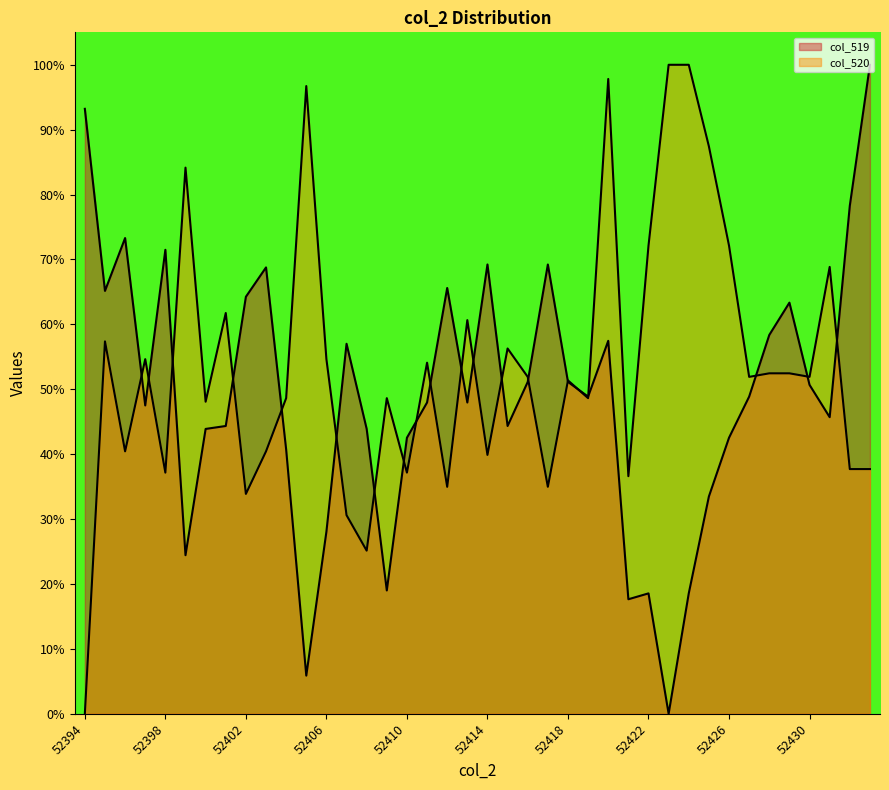

What is the difference between the highest and lowest values at 52421?

0.2